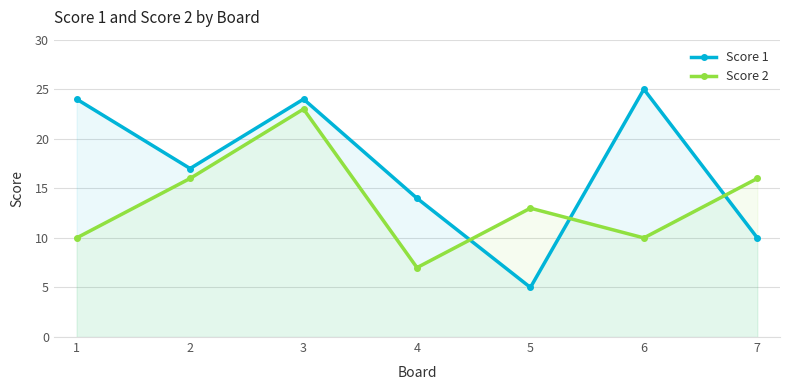

Reading left to right, transcribe all the data shown in this chart.

Score 1: 24	17	24	14	5	25	10
Score 2: 10	16	23	7	13	10	16